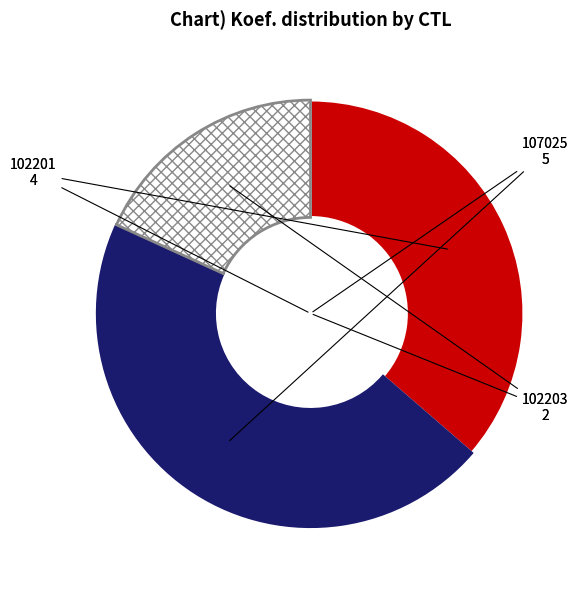

True or false: 107025 accounts for 45% of the total.

True